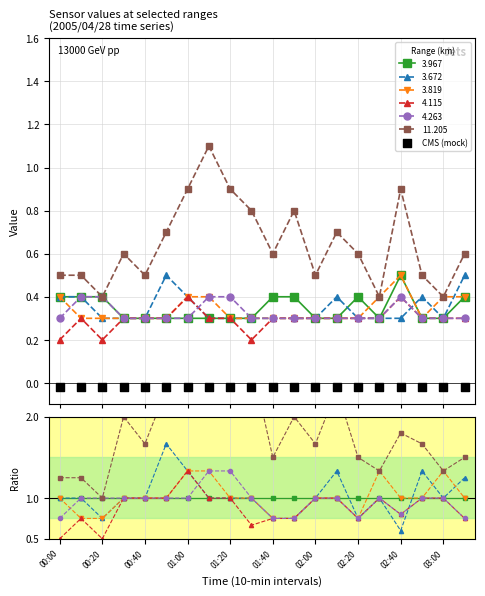

What is the total value across all series at 02:10?

2.3